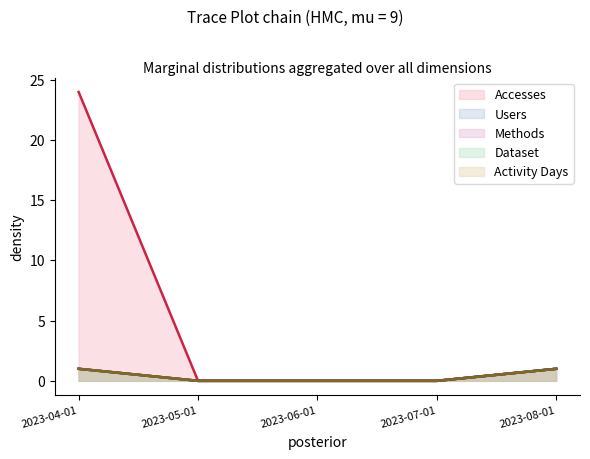

What is the difference between the second highest and minimum values in the Accesses series?

1